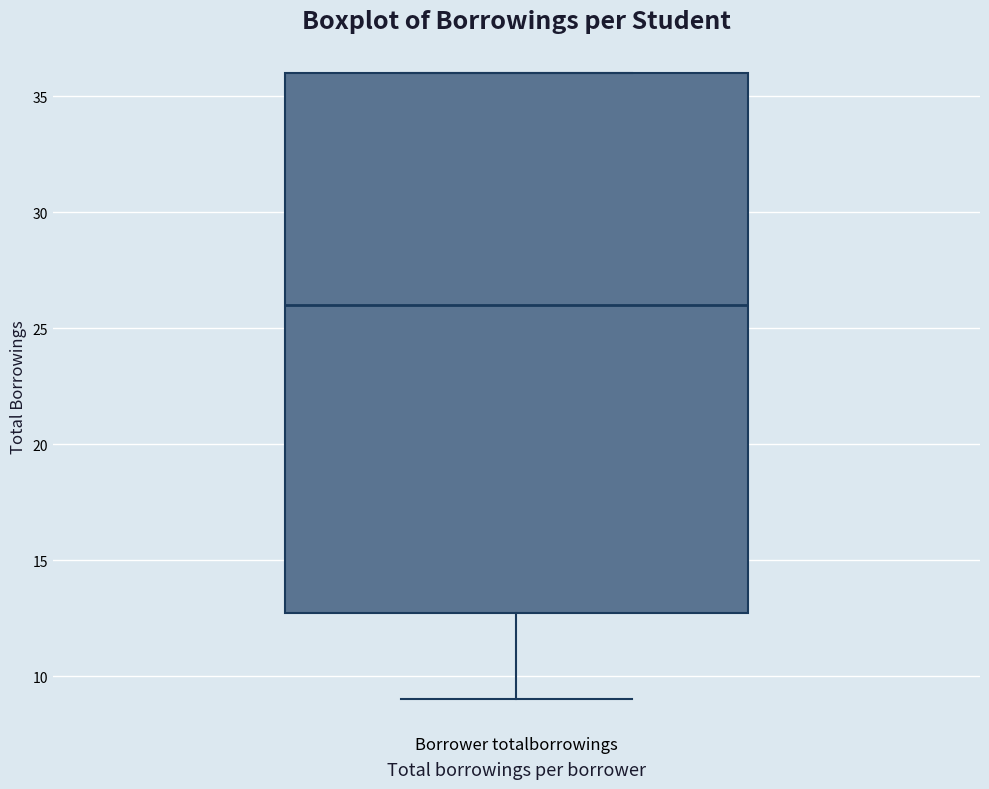

Where does the lower whisker of the box for Borrower totalborrowings end on the y-axis? The values are not printed on the chart, so give them approximately, as read against the axis.

9